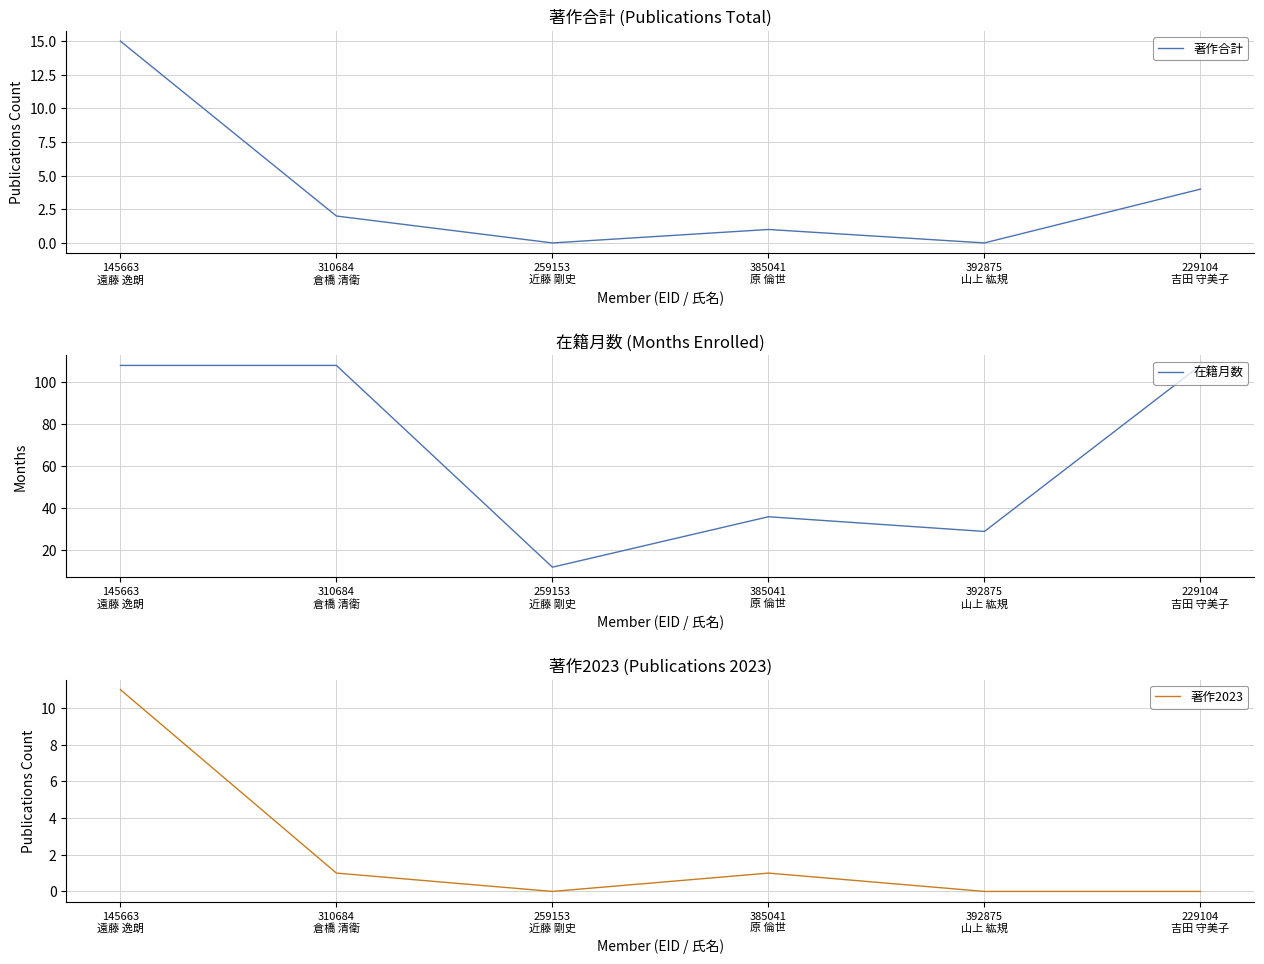

At how many categories does at least one series exceed 65?

3